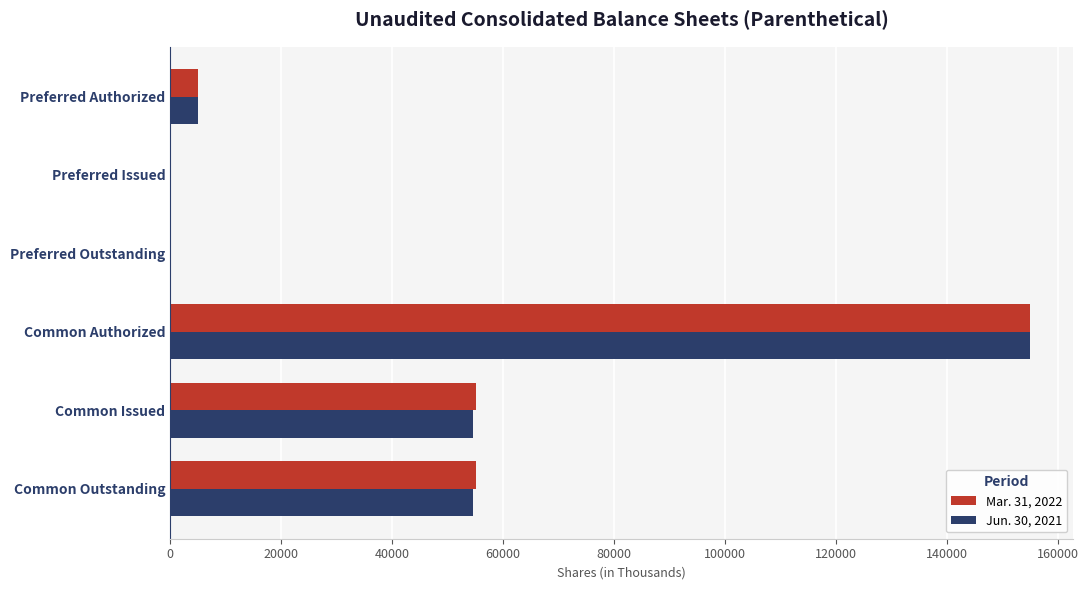

Count the number of data series in this chart.

2